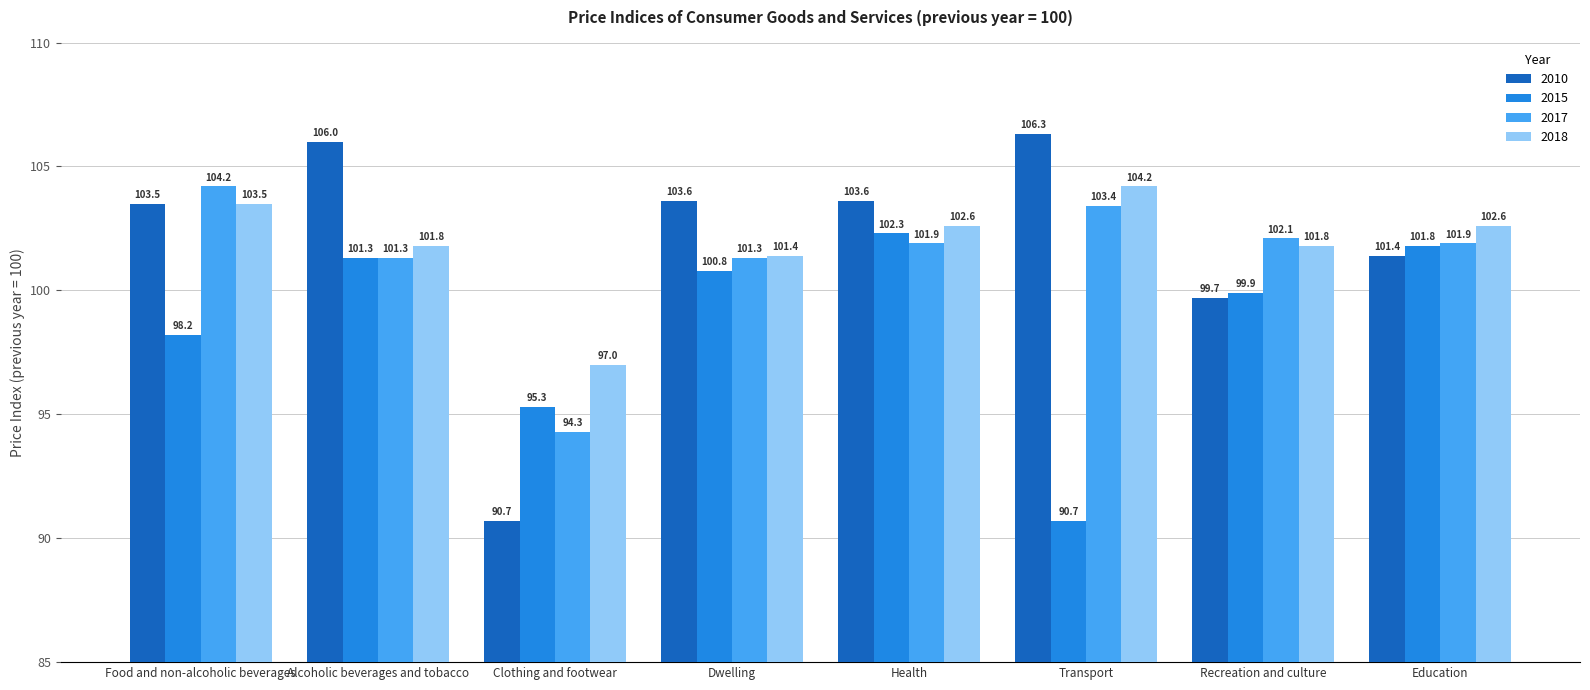

At which label is 2015 closest to 96?

Clothing and footwear